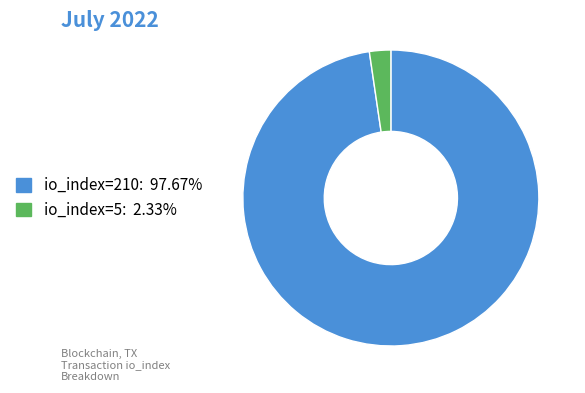

The io_index=5 slice represents 2% of the pie. True or false?

True